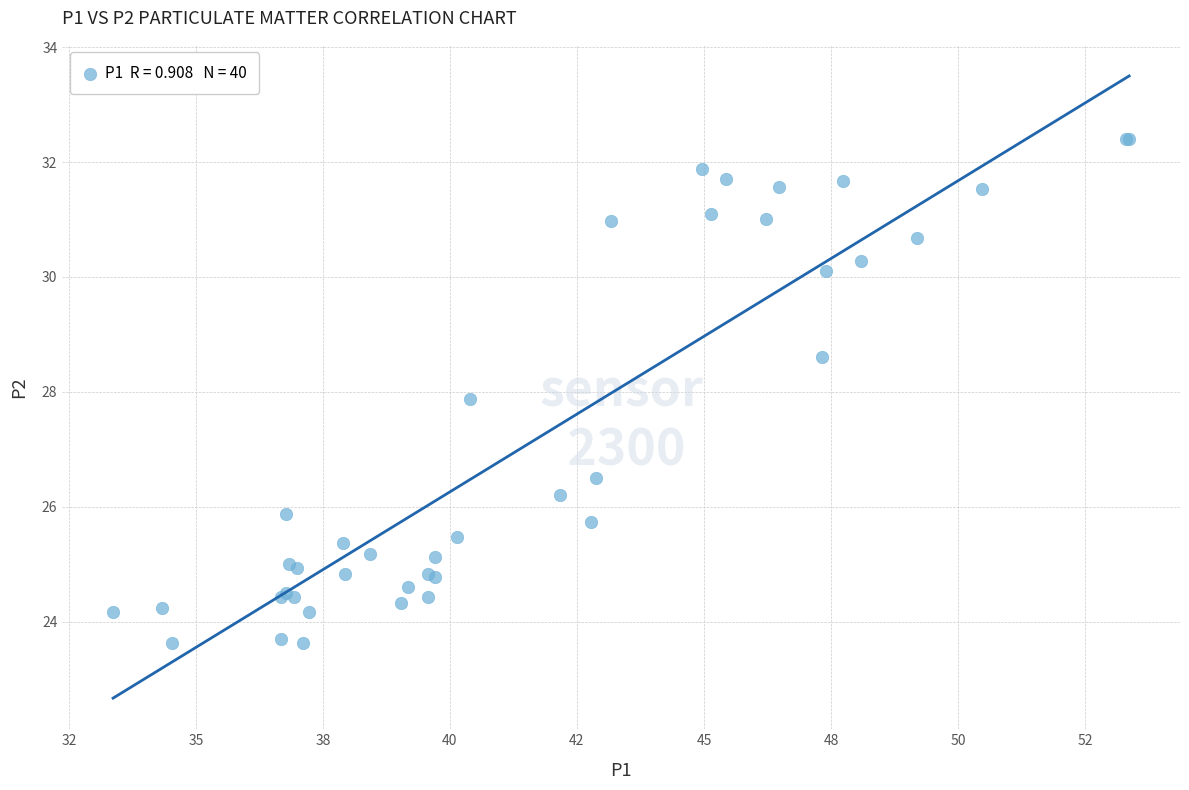

What Y value in the scatter plot is closest to 28?

27.9